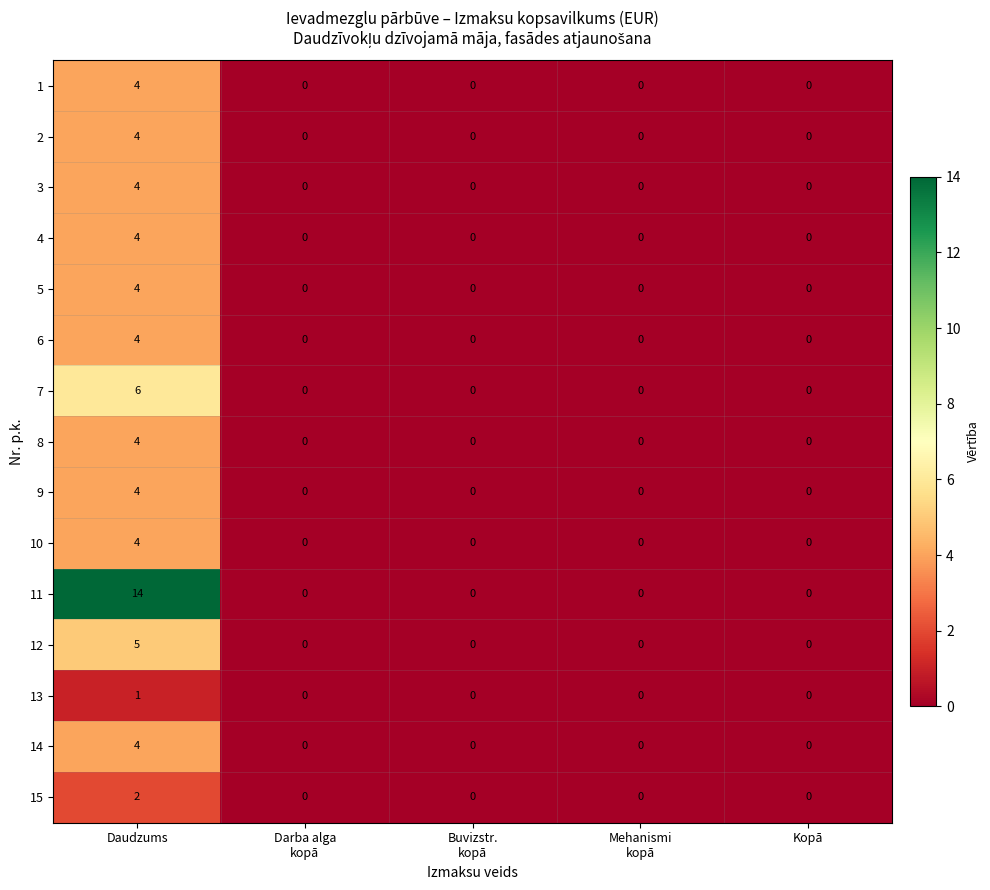

What is the sum of all 6 values?

4